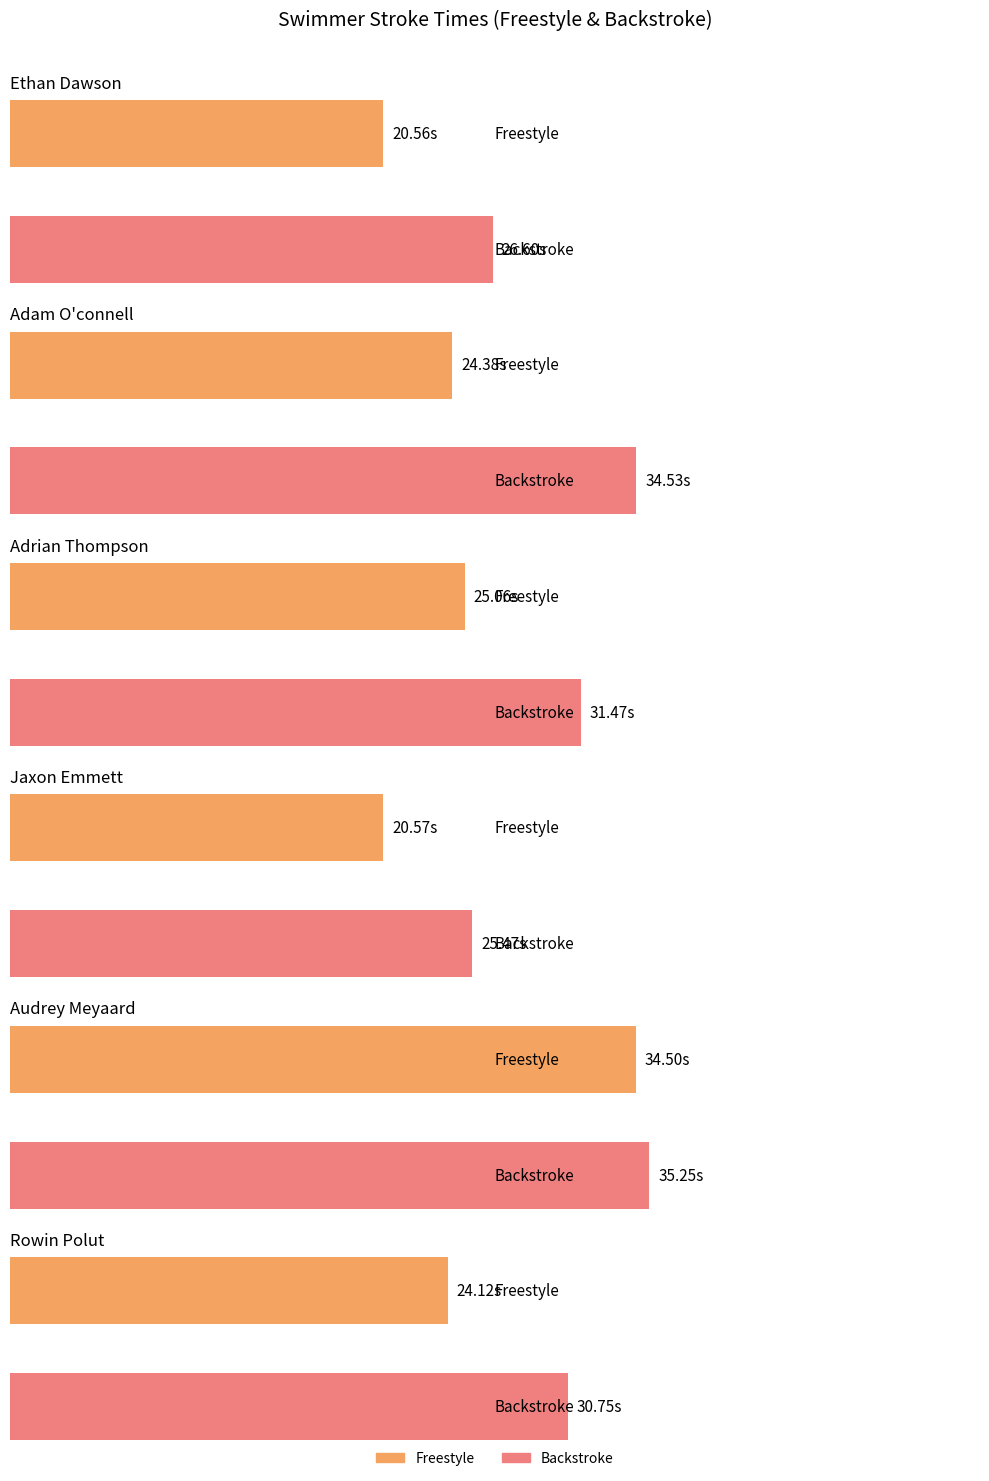

Which category has the lowest value in the Backstroke series?

Jaxon Emmett